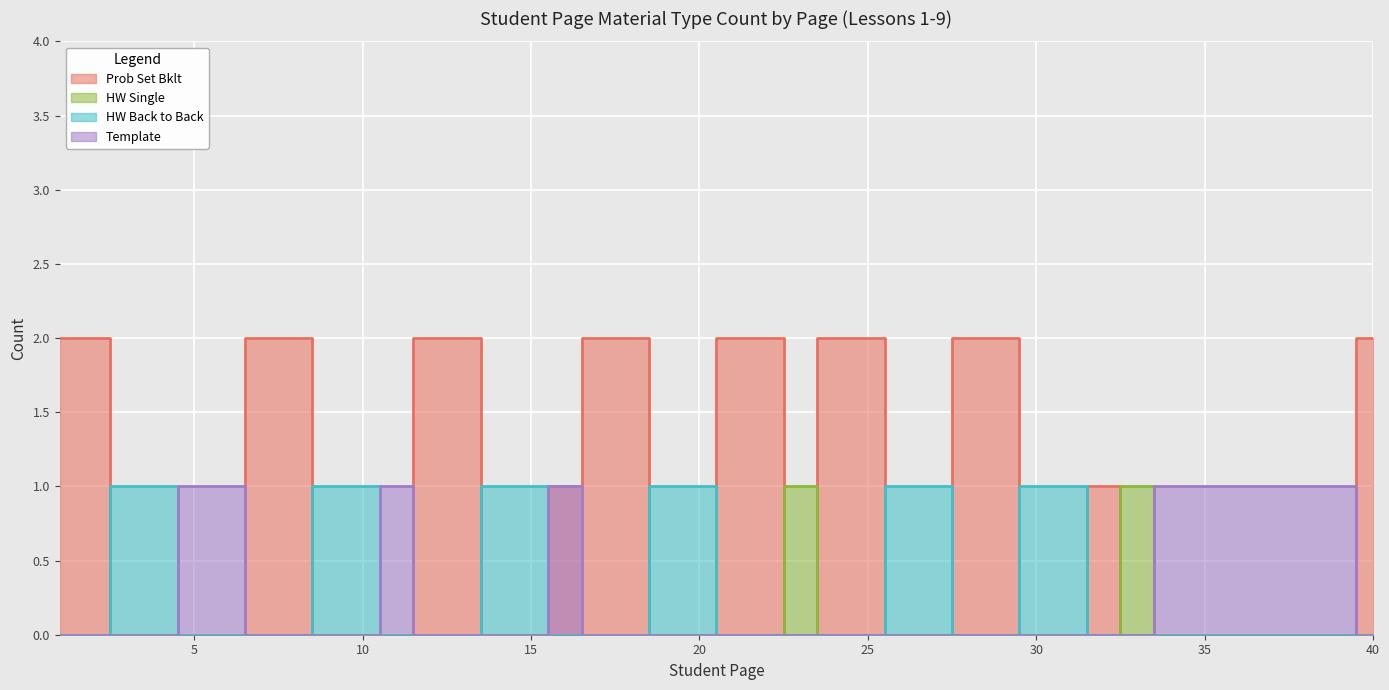

How many values in the HW Back to Back series exceed 0?

12